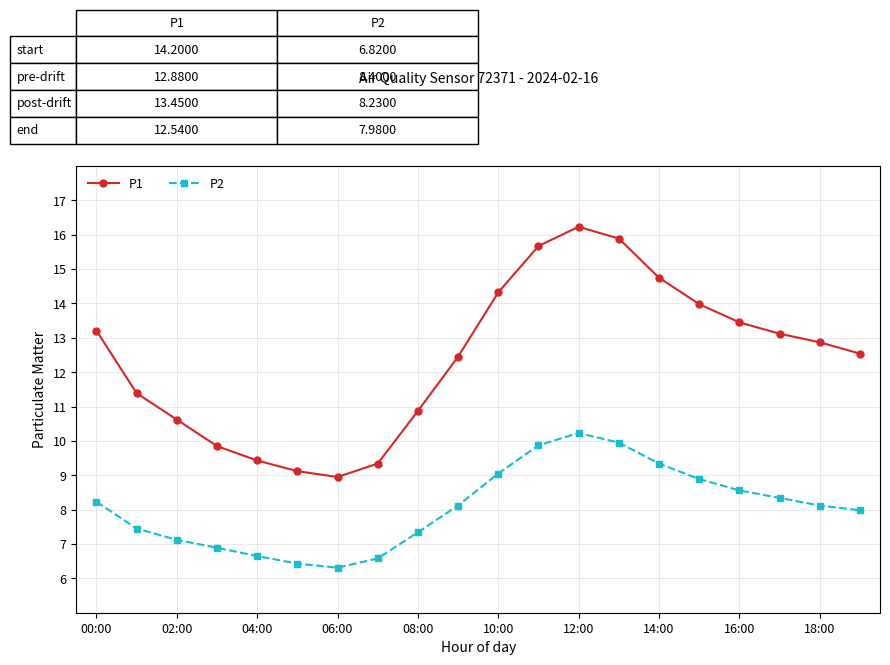

True or false: P1 has more than 0 points higher than both neighbors.

True